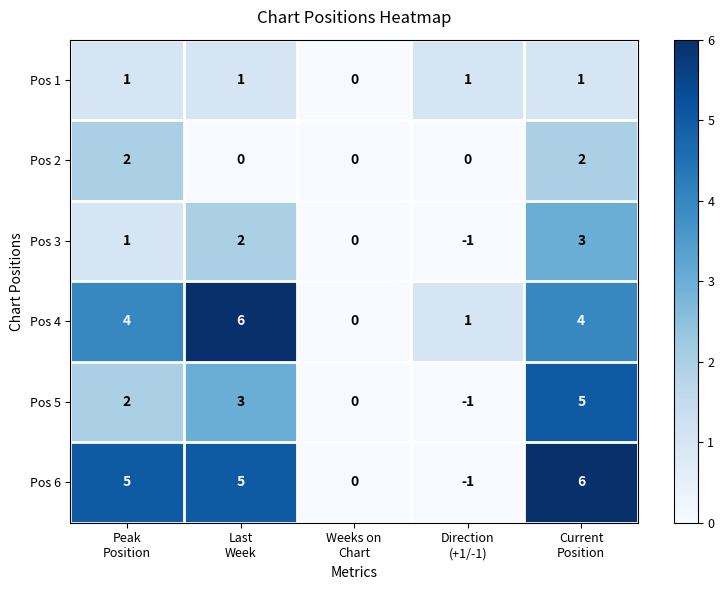

Count the Pos 2 values in the range 0 to 2.

5